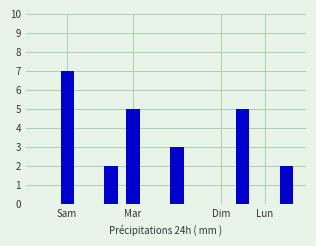

What is the sum of all values?

24